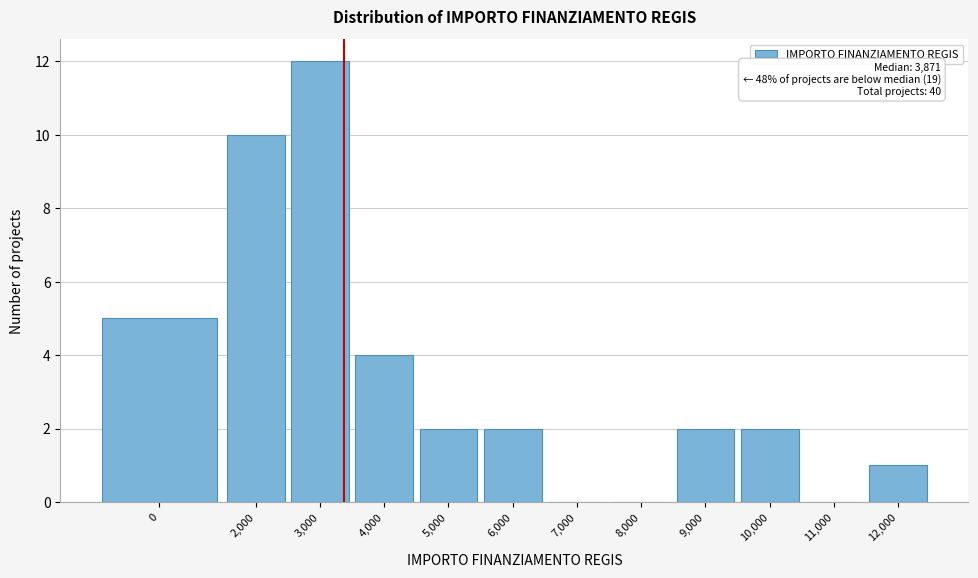

Reading right to left, what are all the values shown in this chart?

12,000=1	11,000=0	10,000=2	9,000=2	8,000=0	7,000=0	6,000=2	5,000=2	4,000=4	3,000=12	2,000=10	0=5